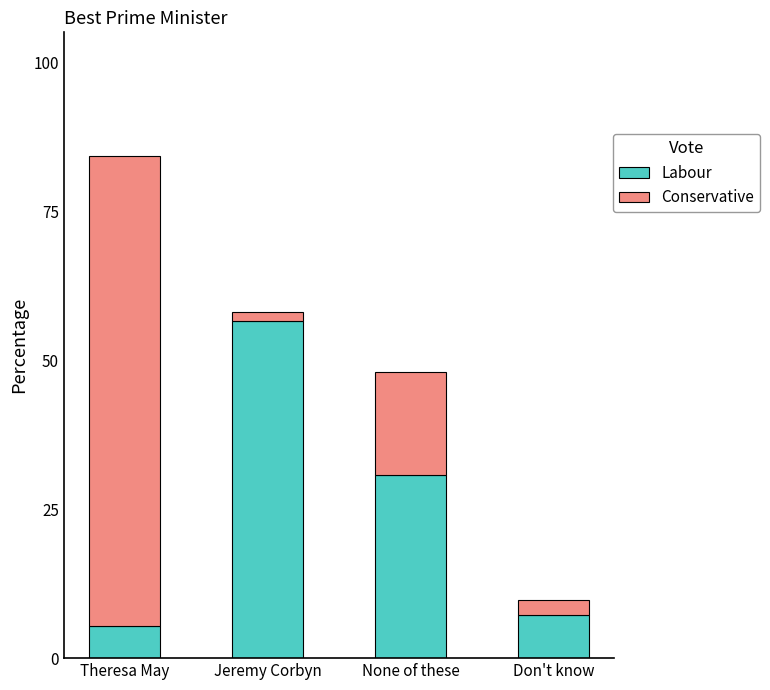

The value of Labour at Don't know is 12.4. True or false?

False